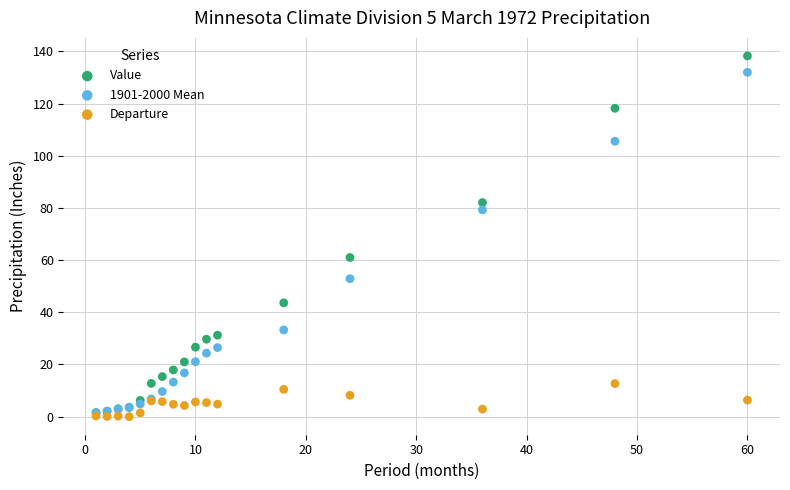

In the Value series, what Y value is closest to 69?

61.0